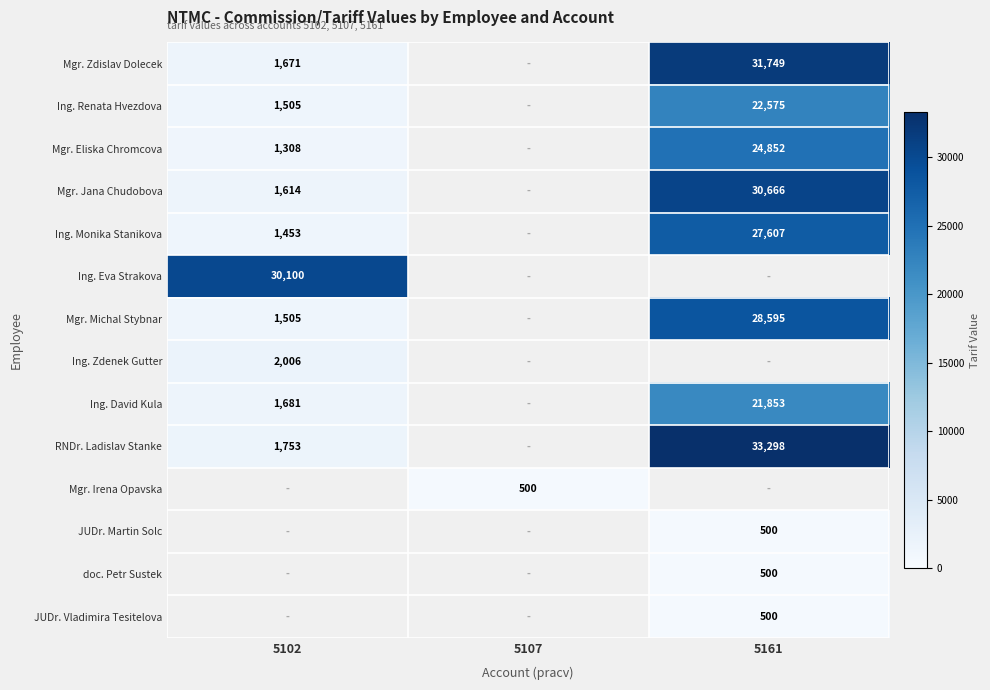

The Ing. Monika Stanikova series shows 17959 at 5161. True or false?

False